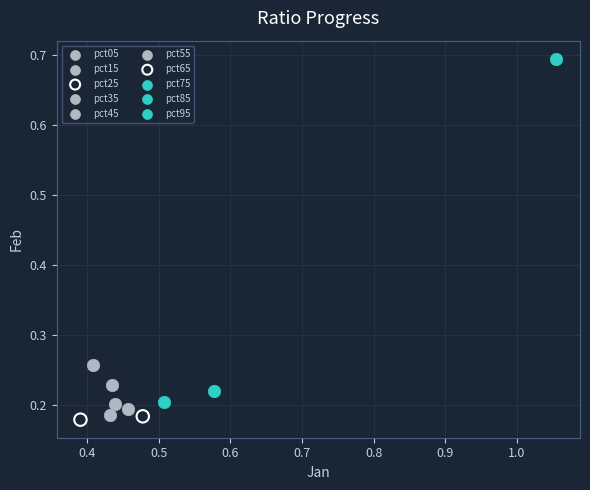

Which series contains the highest Y value?

pct95